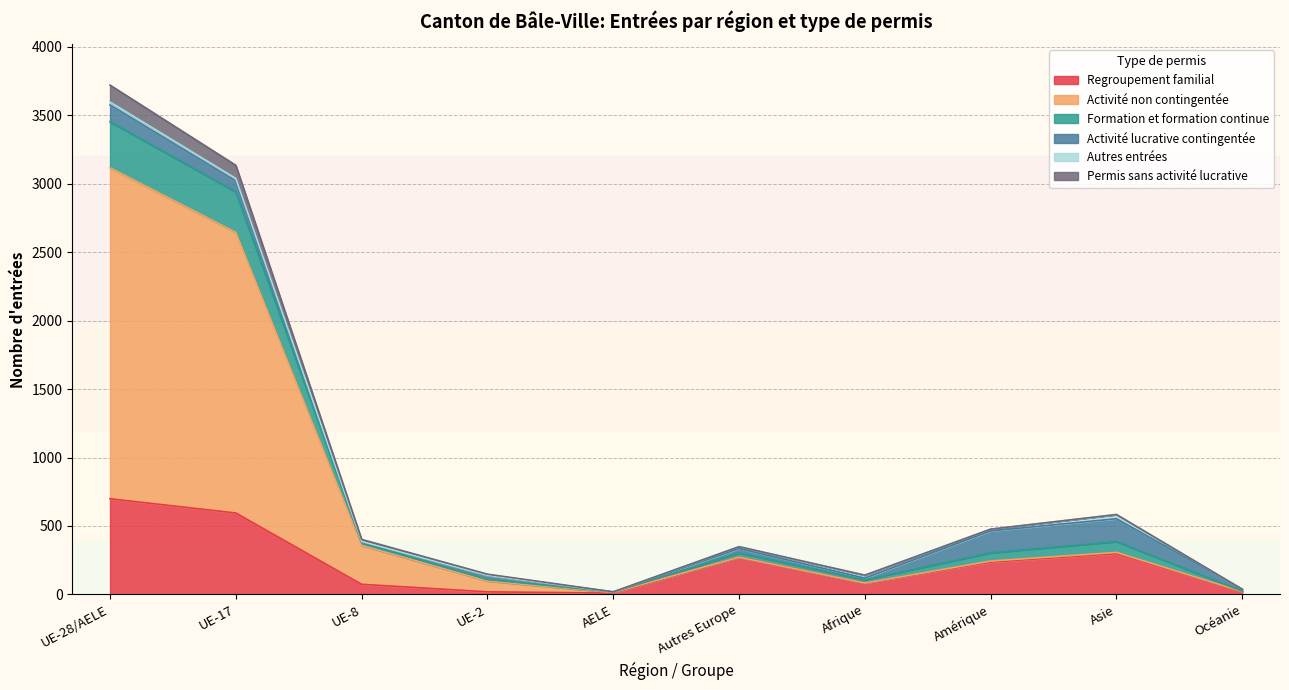

True or false: Regroupement familial and Permis sans activité lucrative cross at least once.

False